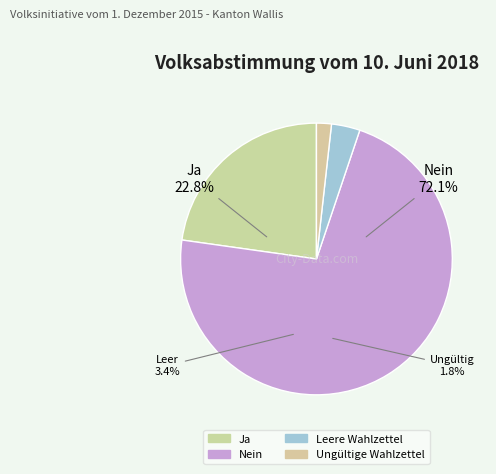

Do Ungültige Wahlzettel and Leere Wahlzettel together represent more than half of the pie?

No